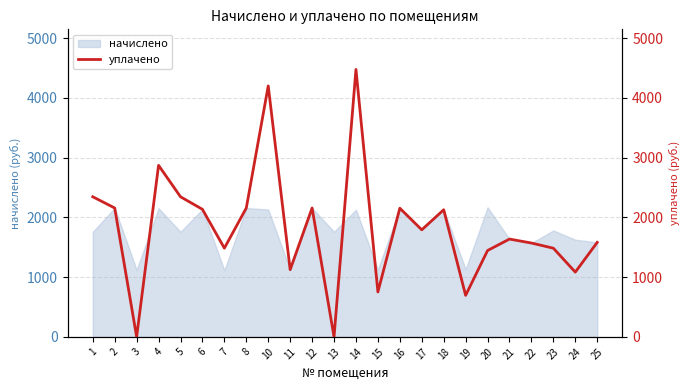

The value at 12 is 988.6. True or false?

False